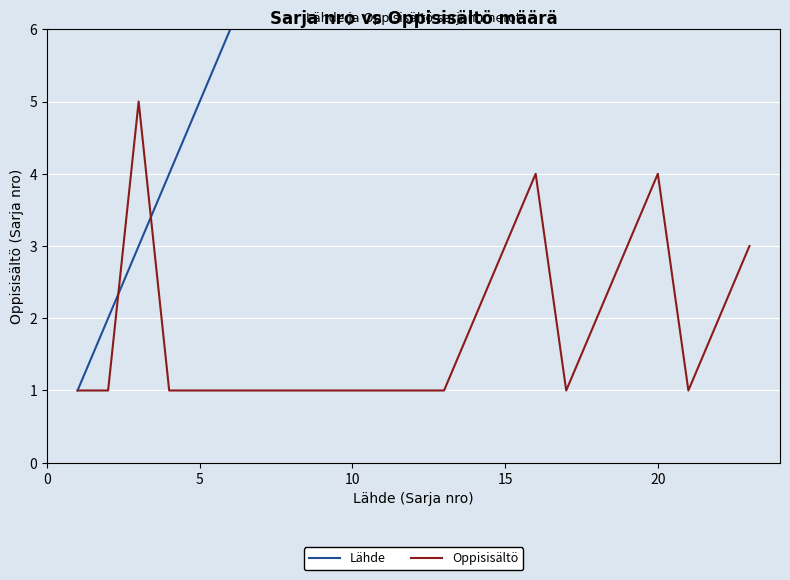

What is the maximum value for Oppisisältö?

5